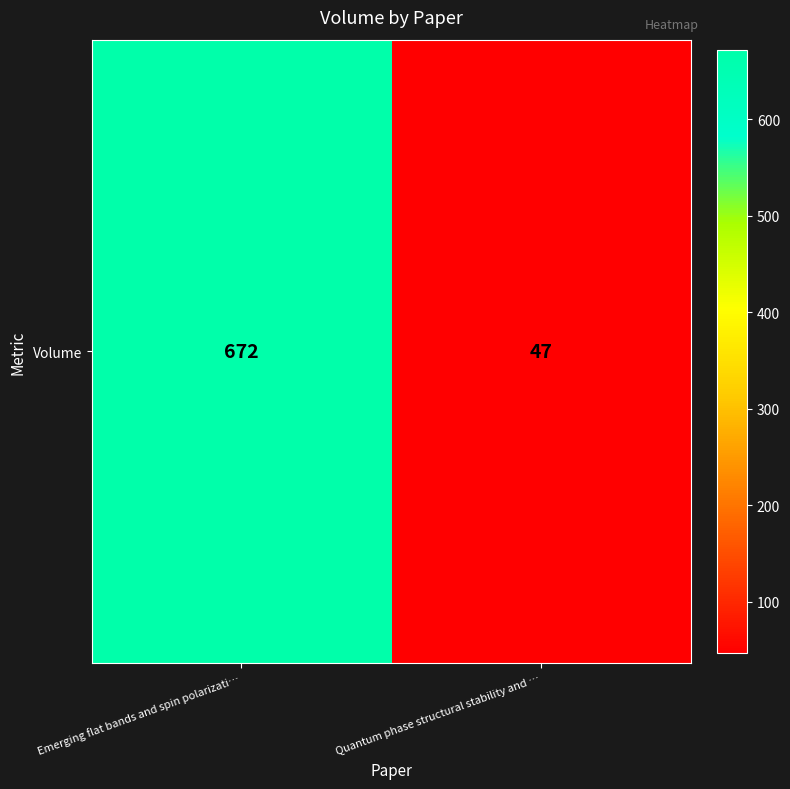

The value at Emerging flat bands and spin polarizati… is 1020. True or false?

False